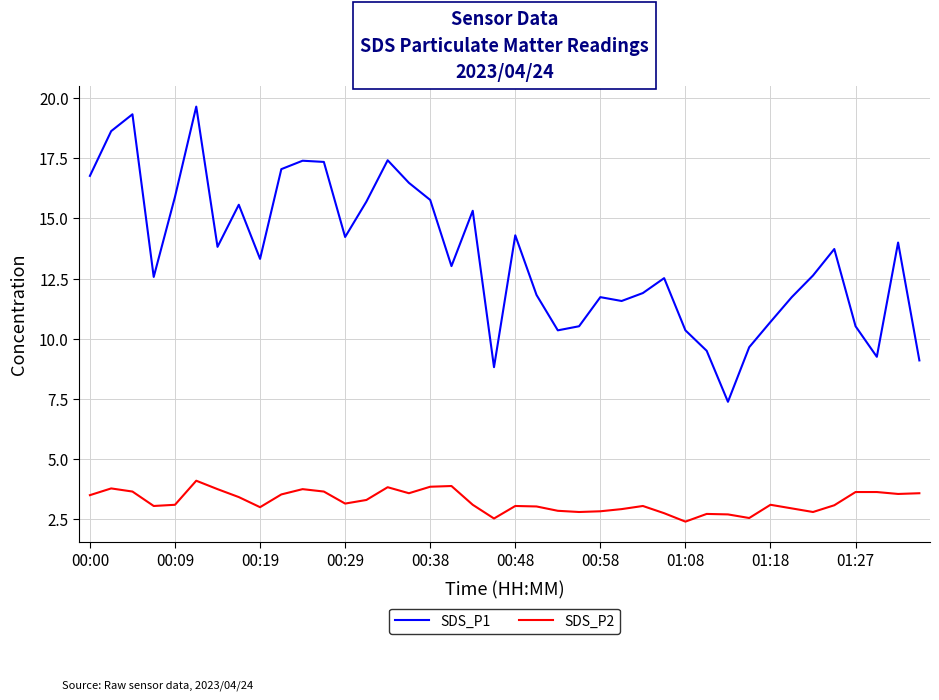

How many distinct data groups are displayed?

2